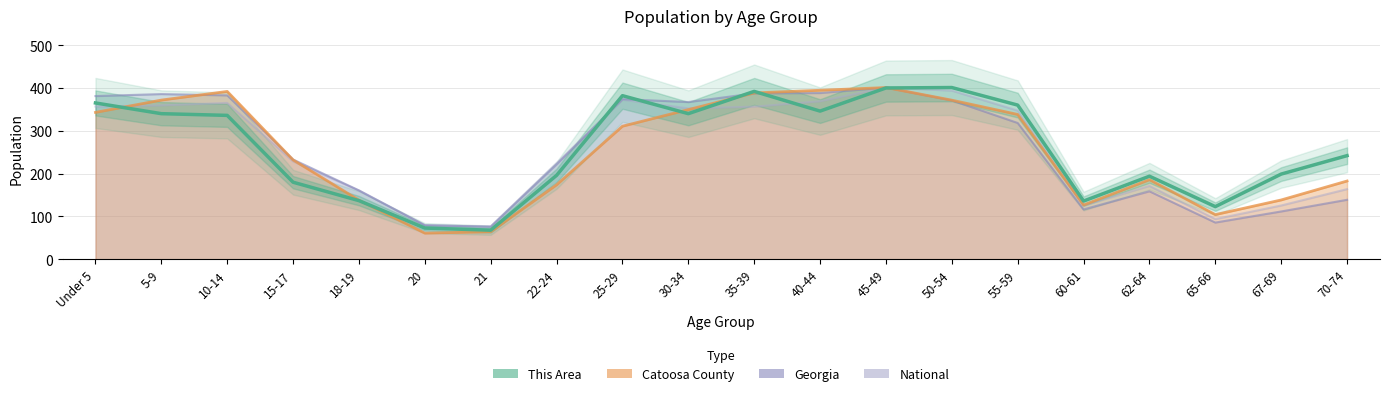

What is the difference between the second highest and second lowest values?

327